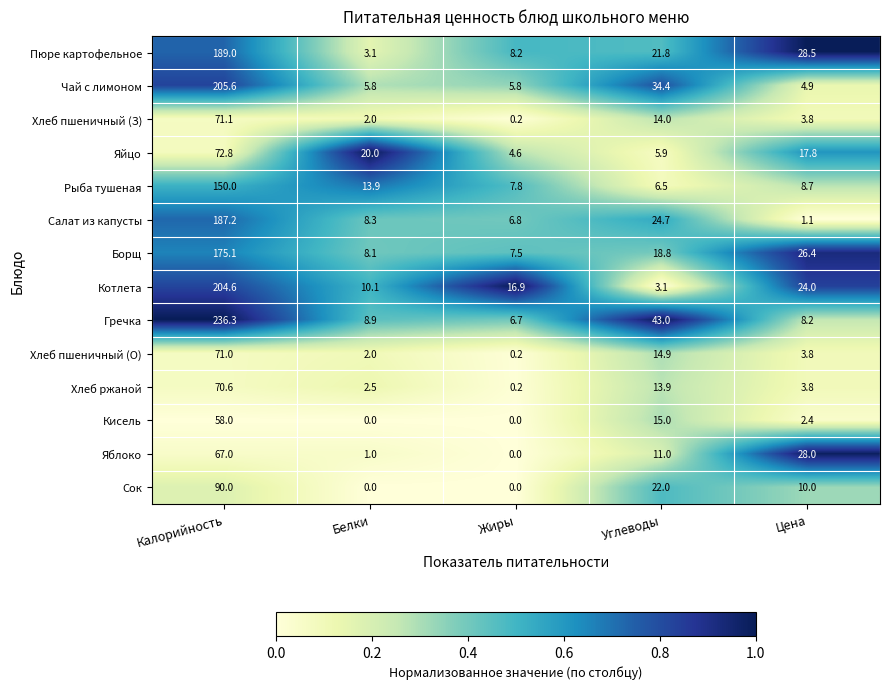

How many values in the Борщ series are below 18?

2